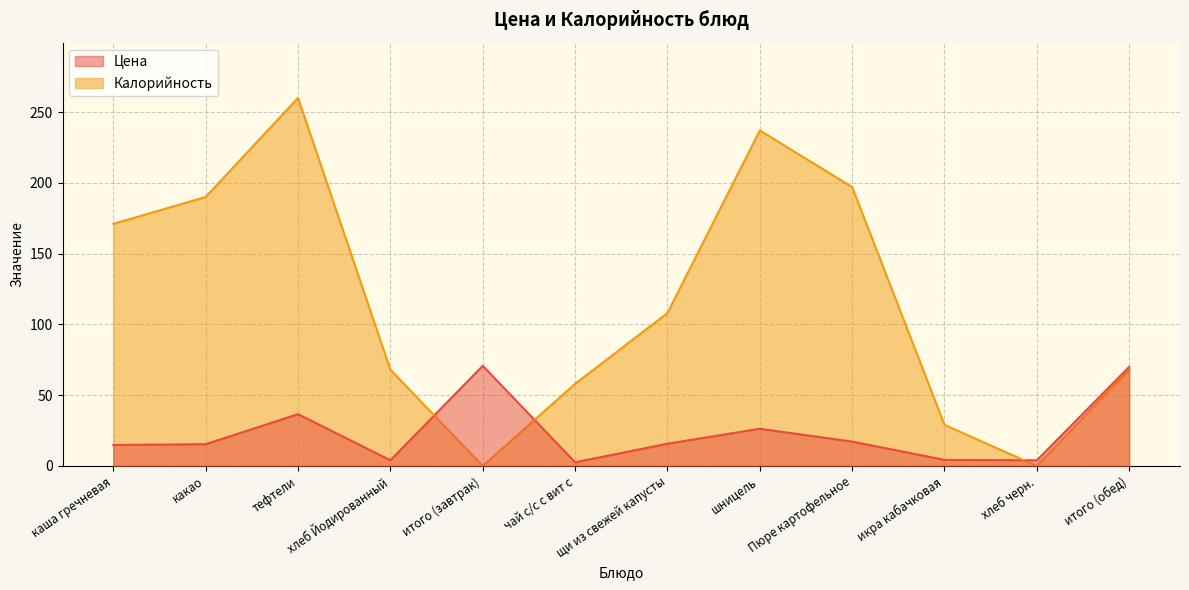

Rank the series by their maximum value, from highest to lowest.

Калорийность, Цена